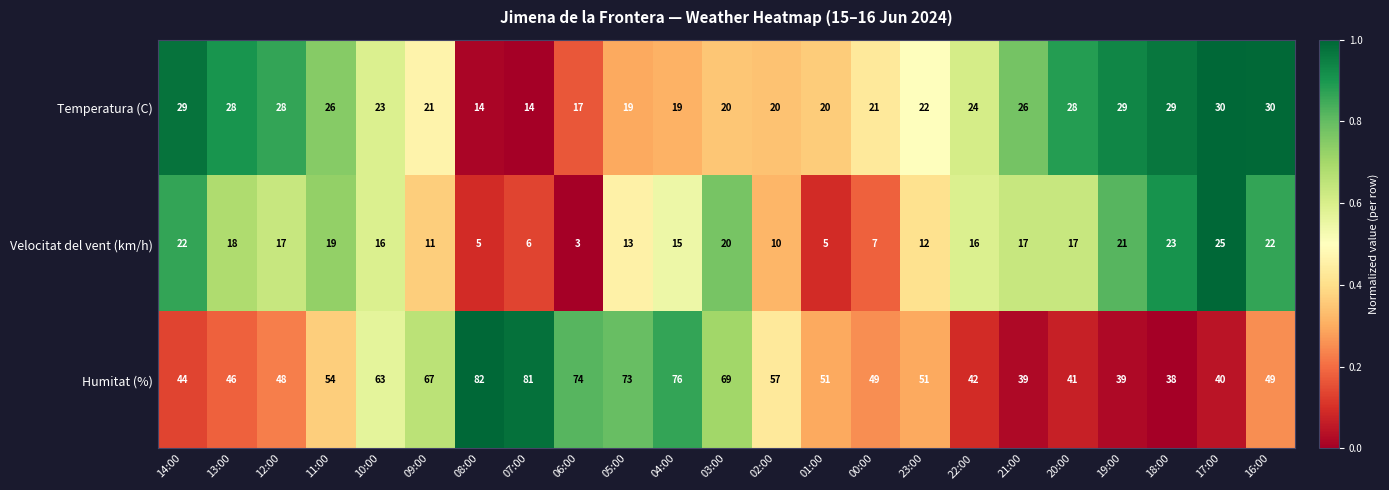

What is the total value across all series at 20:00?

86